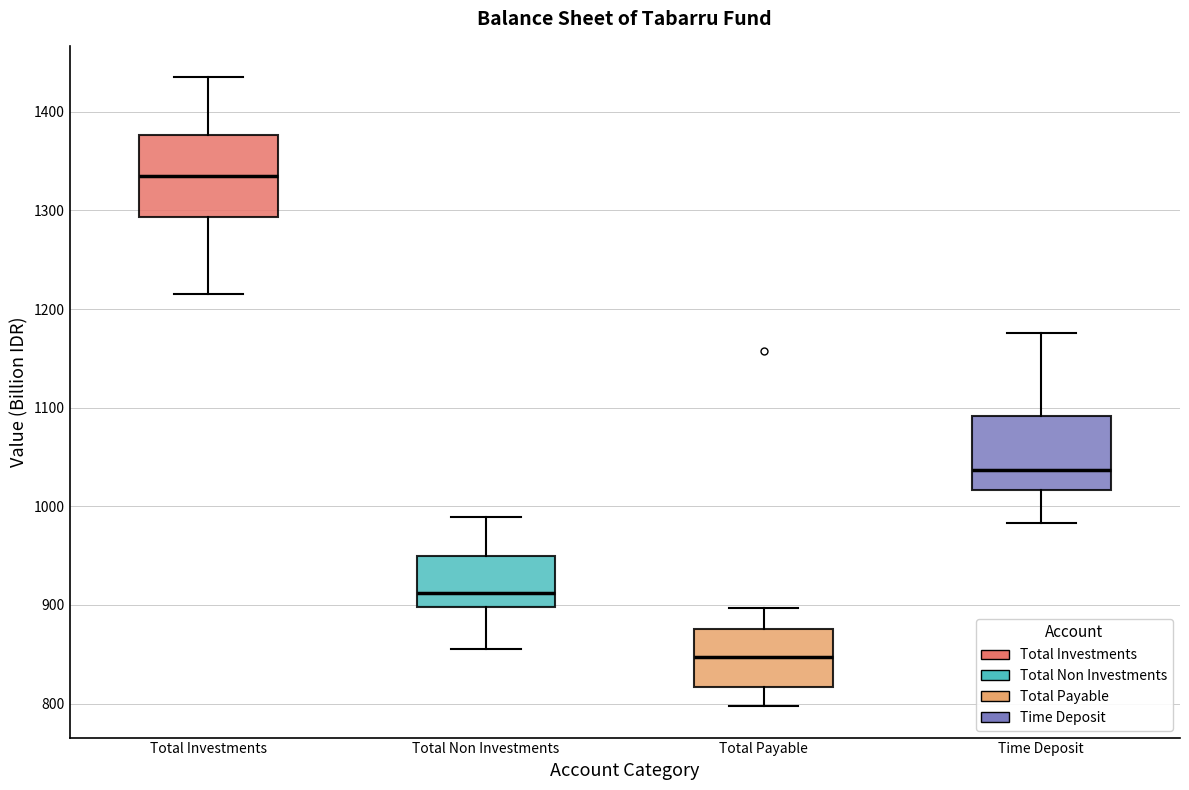

Where is the lower edge of the box for Time Deposit on the y-axis? The values are not printed on the chart, so give them approximately, as read against the axis.

1020